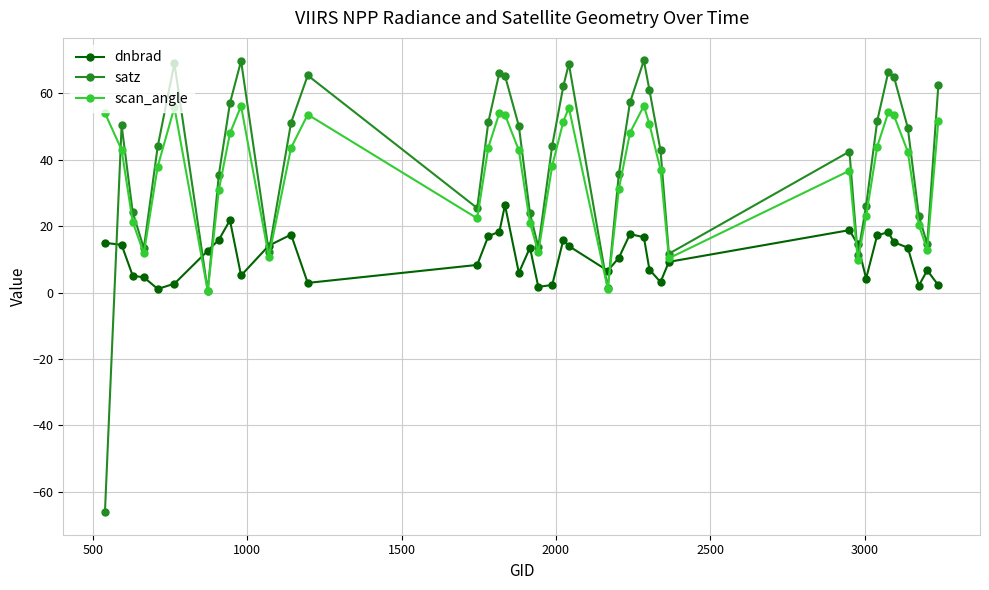

What is the value of the satz point at the 30th from the left?

11.7